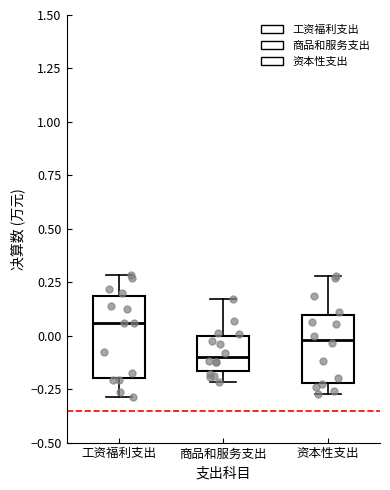

Reading left to right, read every box against the y-axis: the position of its median line, the range the box covers, and the ends of its whiskers. The values are not printed on the chart, so give them approximately, as read against the axis.

工资福利支出: median 0.05, box -0.20 to 0.20, whiskers -0.30 to 0.30
商品和服务支出: median -0.10, box -0.15 to 0.00, whiskers -0.20 to 0.15
资本性支出: median 0.00, box -0.20 to 0.10, whiskers -0.25 to 0.30